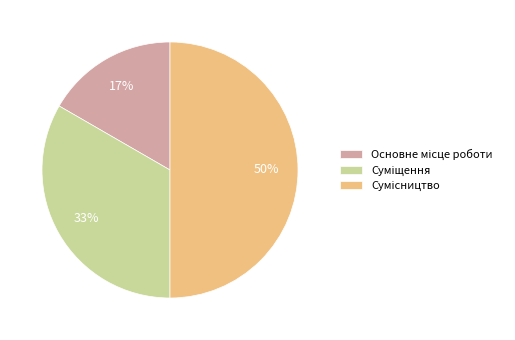

To the nearest percent, what is the difference between the largest and smallest slice percentages?

33%